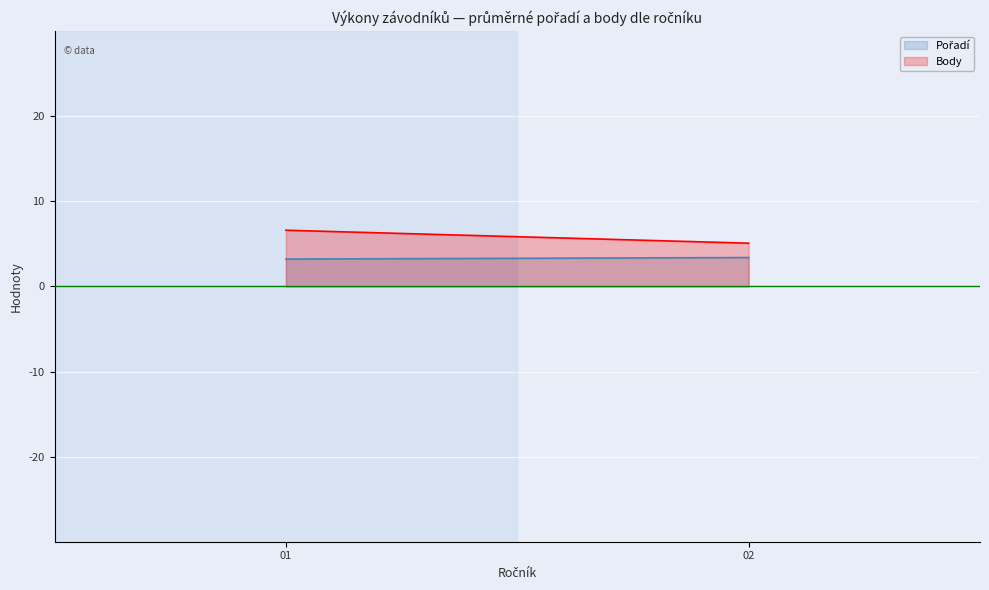

What is the average value of the Body series?

5.8